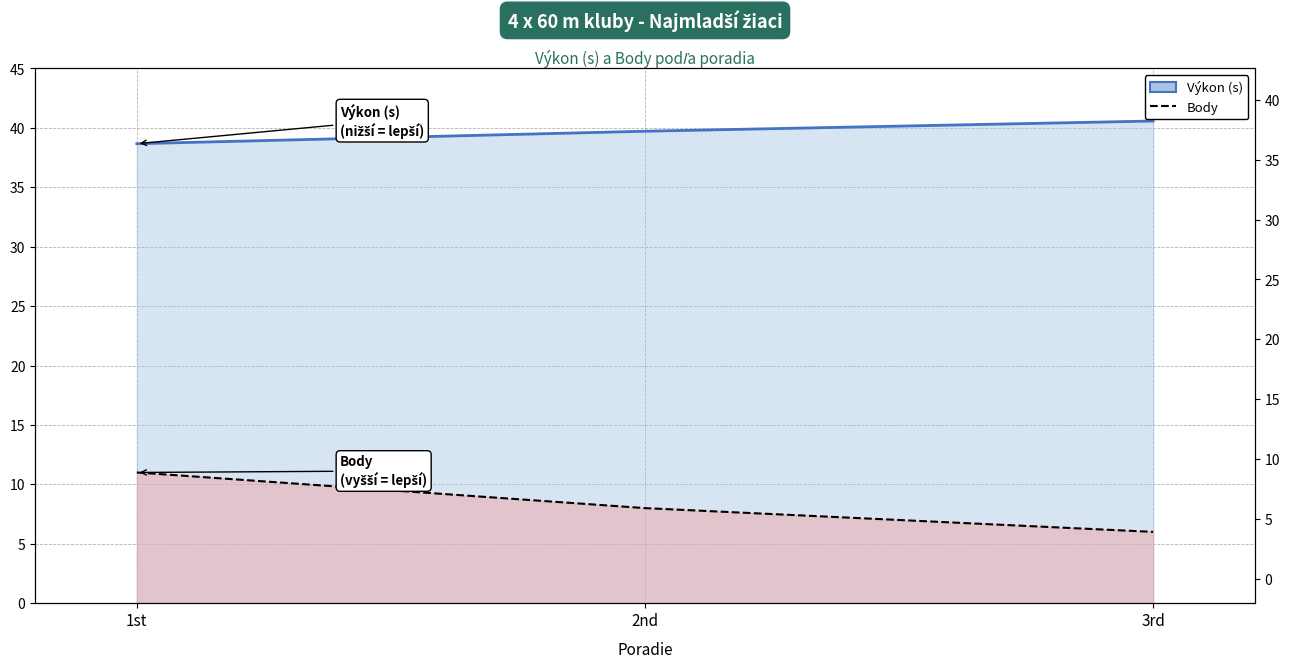

True or false: Výkon (line) has a value of 40.6 at 3rd.

True